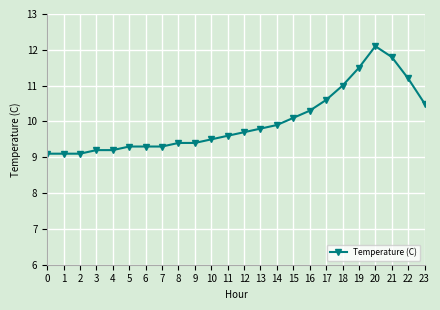

How many lines are shown in the chart?

1